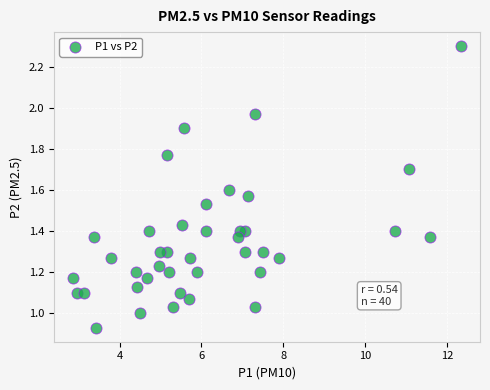

What is the range of X values (max minus min)?

9.5